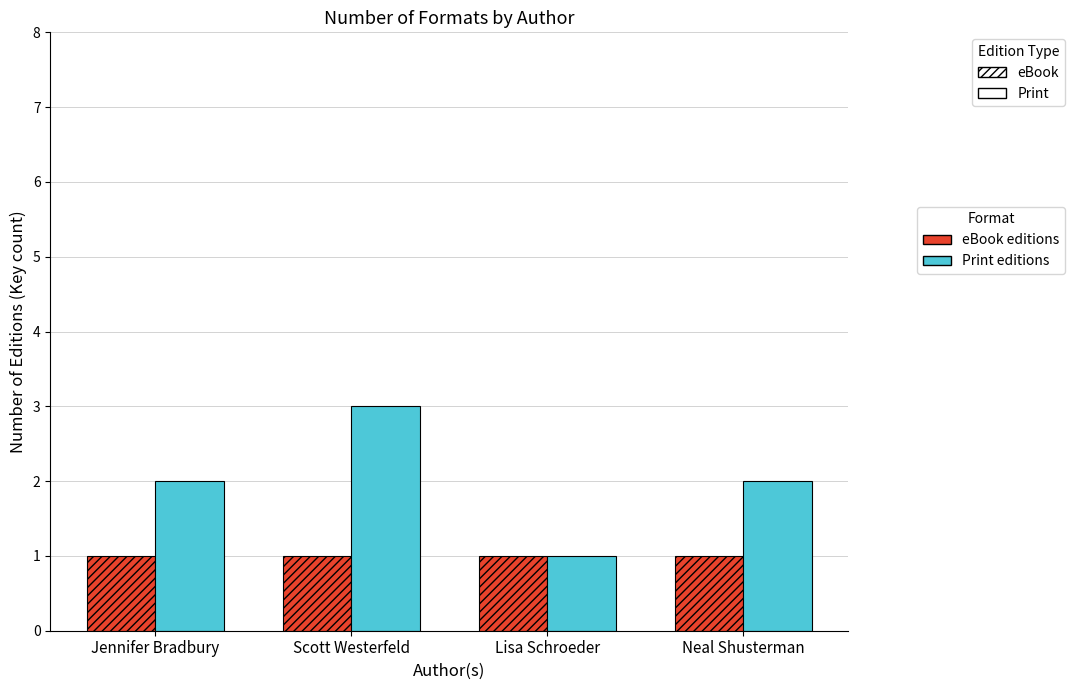

What is the total value across all series at Jennifer Bradbury?

3